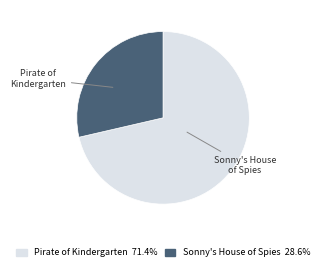

Which slice is the largest?

Pirate of Kindergarten